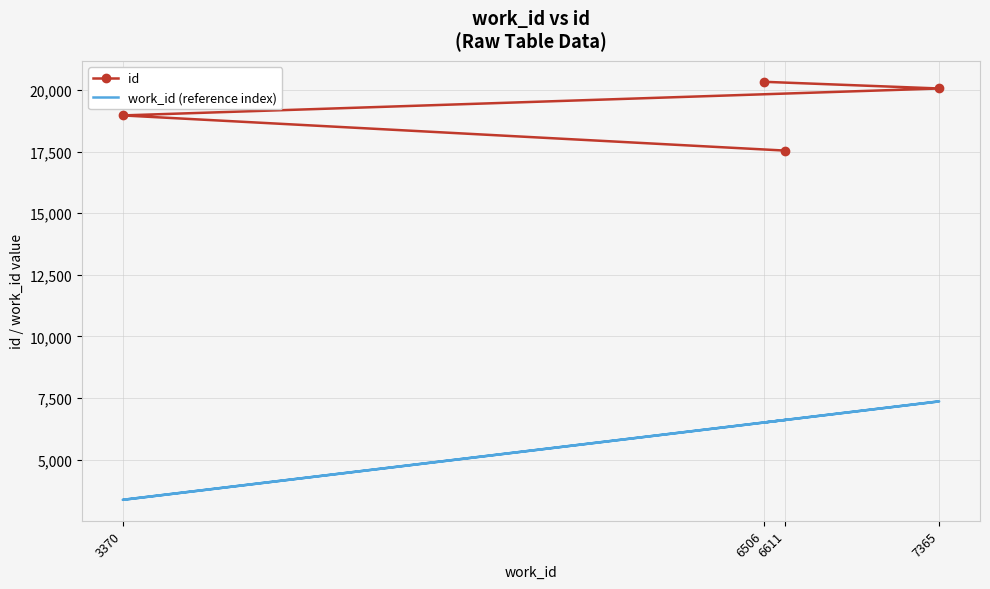

The id series shows 20333 at 6506. True or false?

True